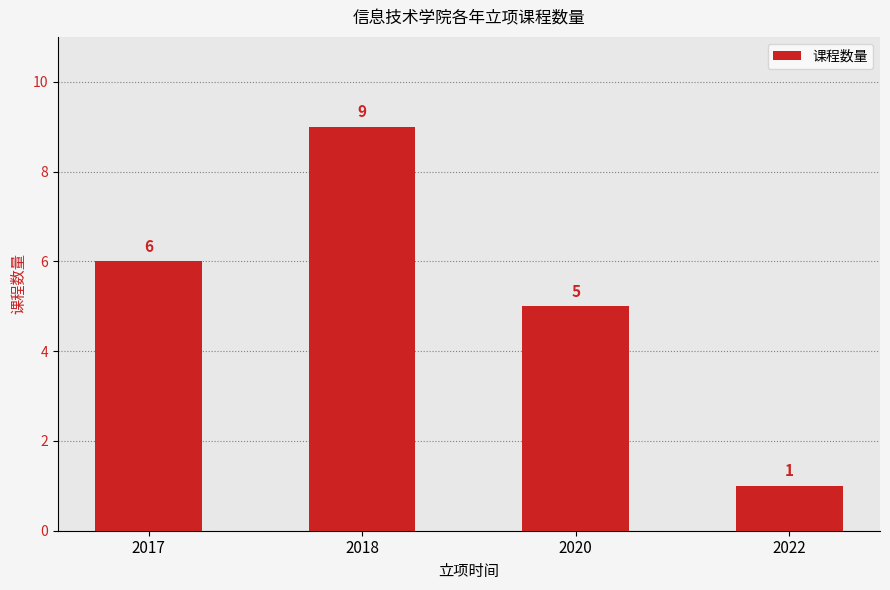

What is the difference between the second highest and minimum values?

5